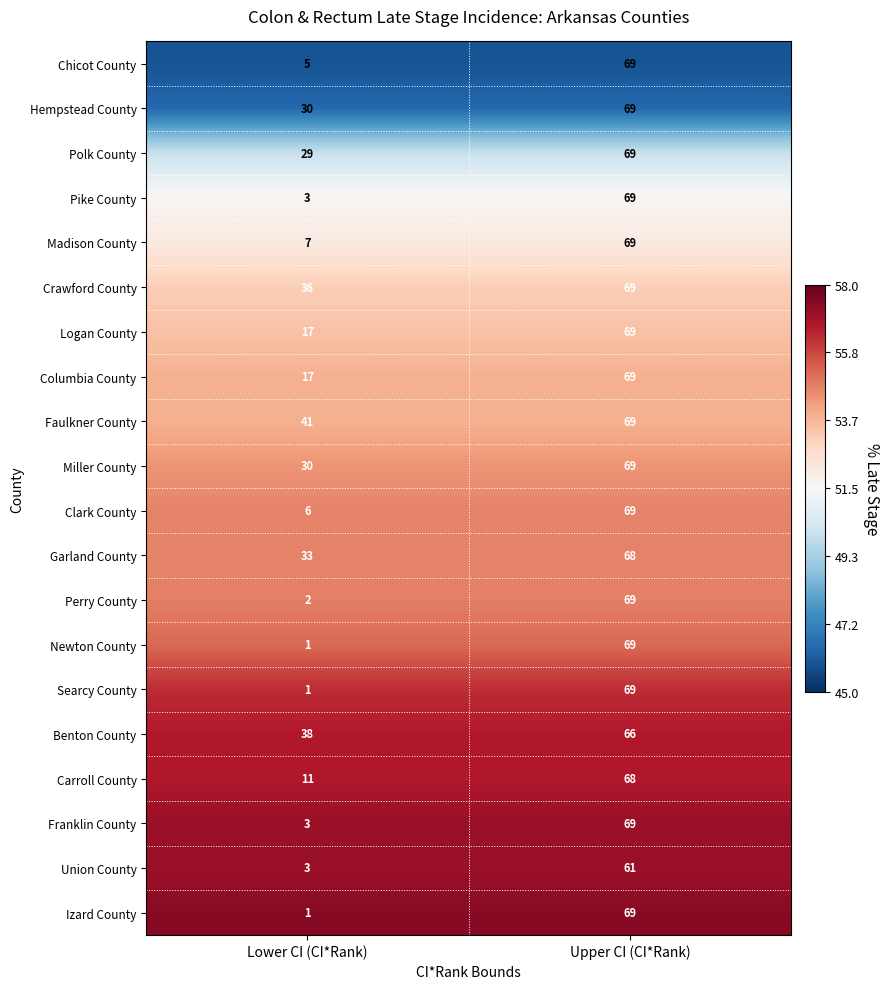

What is the greatest value displayed?

69